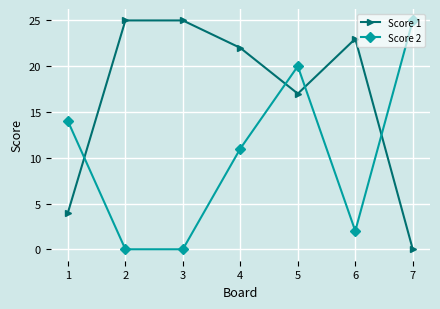

Which category has the lowest value in the Score 1 series?

7